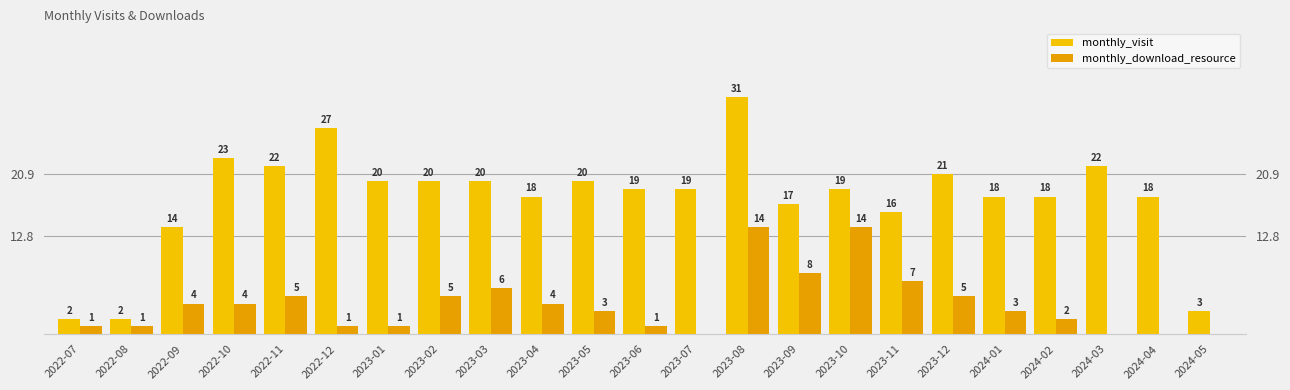

At which category does the chart reach its peak across all series?

2023-08